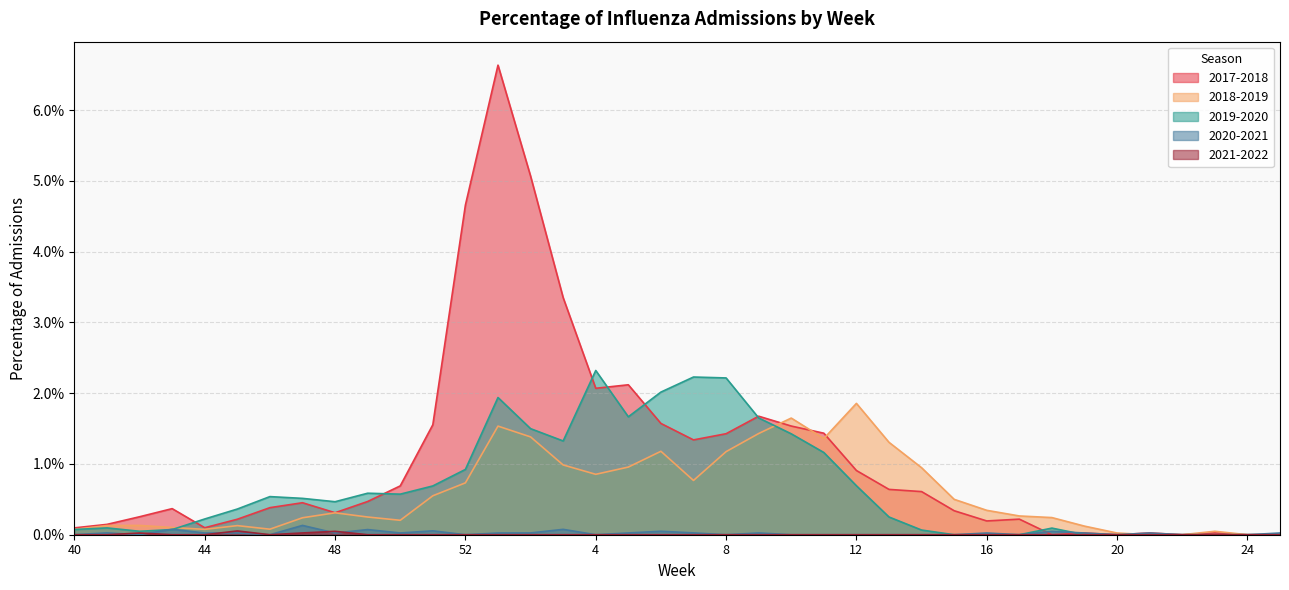

Rank the categories by 2018-2019 value from highest to lowest.

12, 10, 1, 9, 2, 11, 13, 6, 8, 3, 5, 14, 4, 7, 52, 51, 15, 16, 48, 17, 49, 18, 47, 50, 42, 41, 45, 19, 43, 46, 44, 40, 23, 20, 21, 22, 24, 25